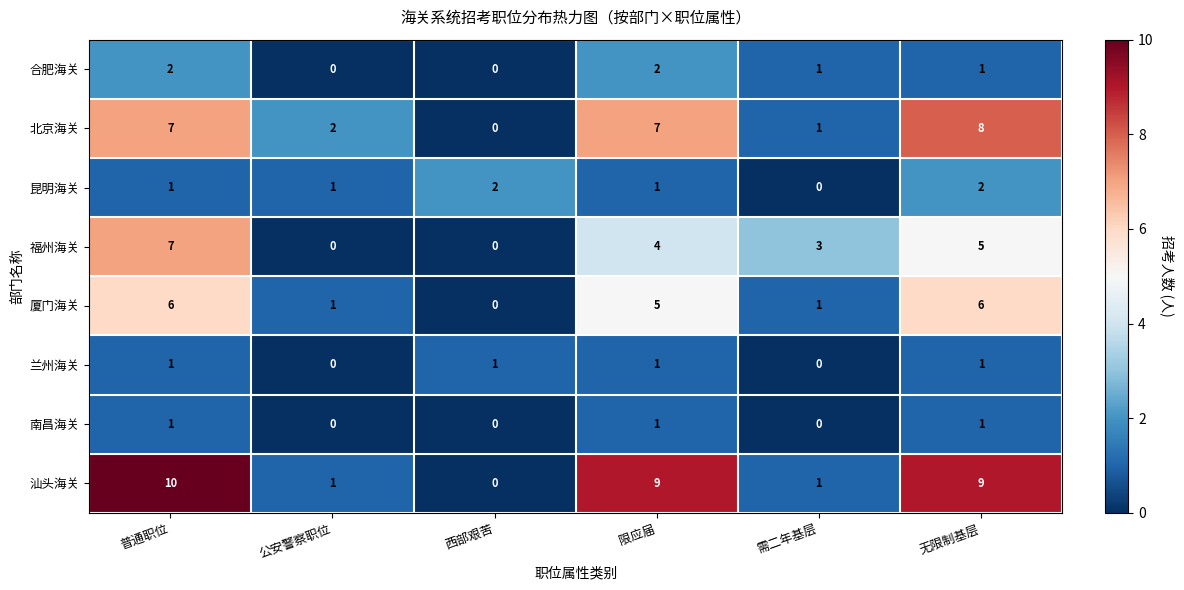

Count the number of categories in the chart.

6